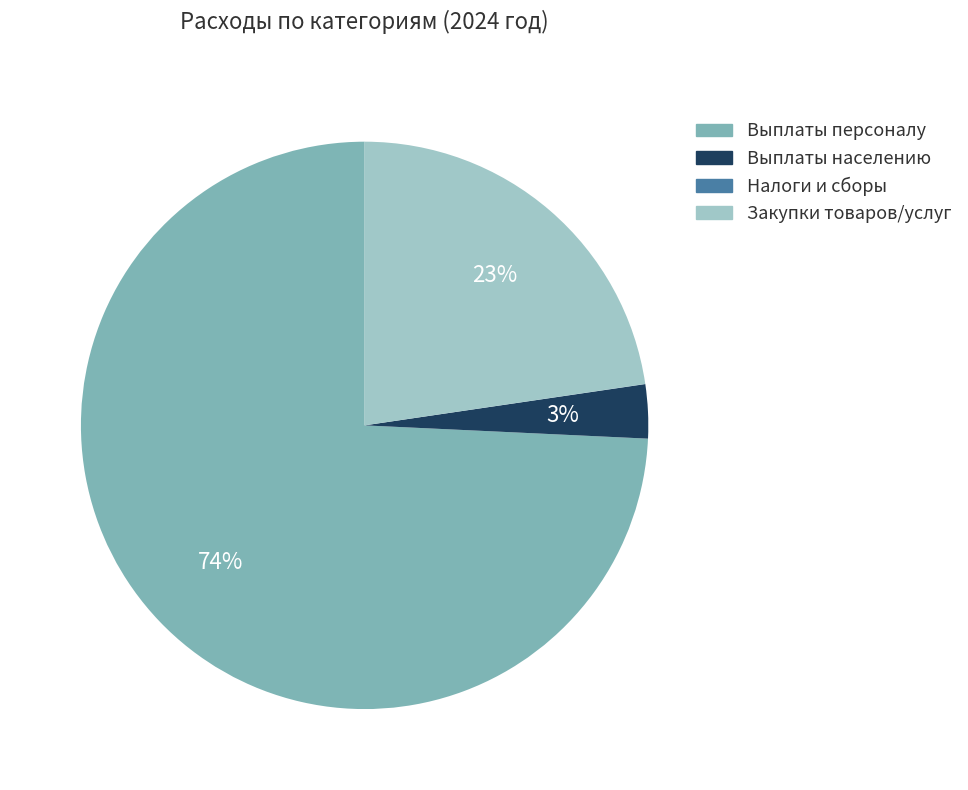

Does any single category account for the majority?

Yes